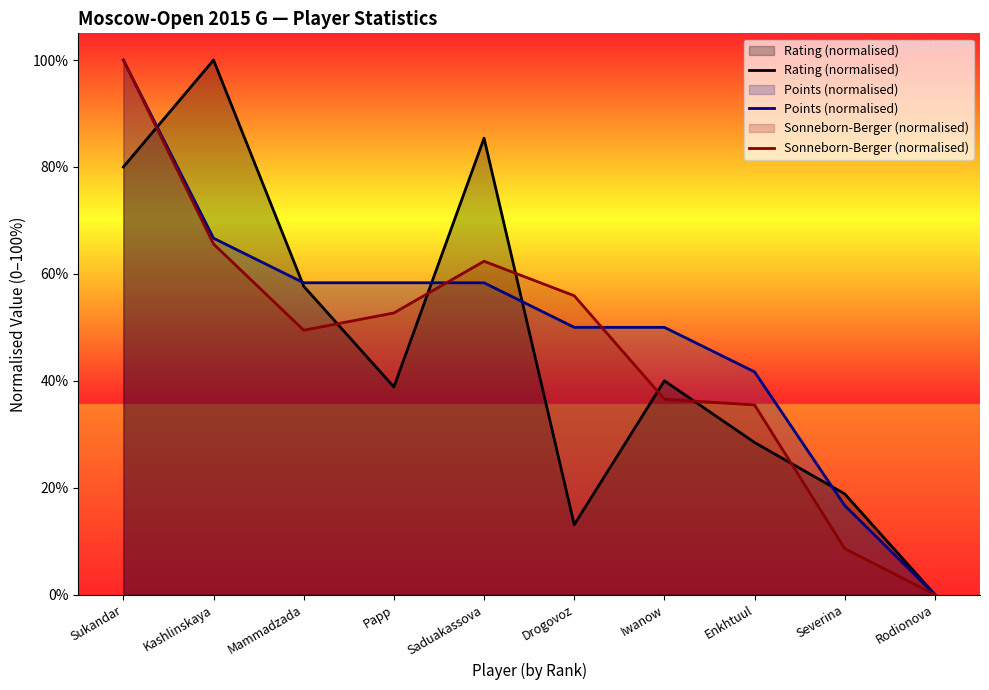

What is the difference between the maximum and second lowest values in the Rating (normalised) series?

86.9